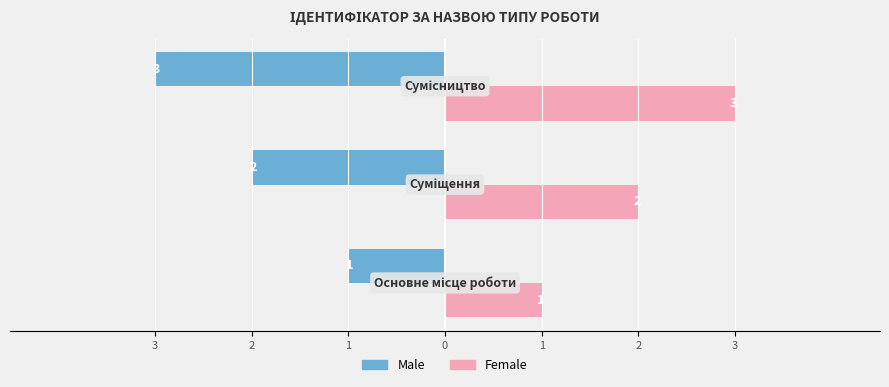

What are all the series names shown in the legend?

Male, Female